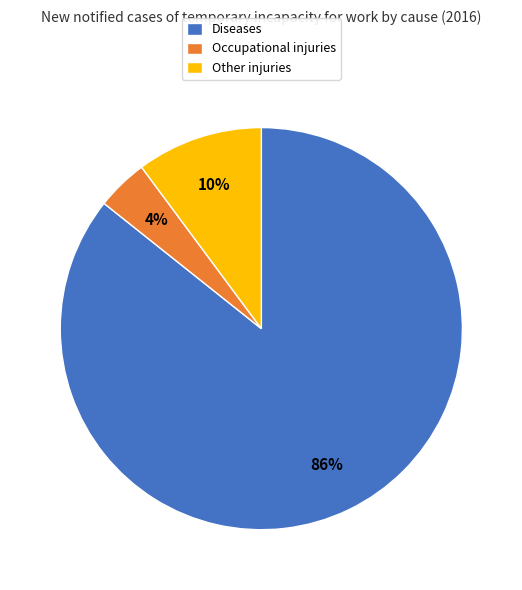

To the nearest percent, what percentage of the pie is Other injuries?

10%